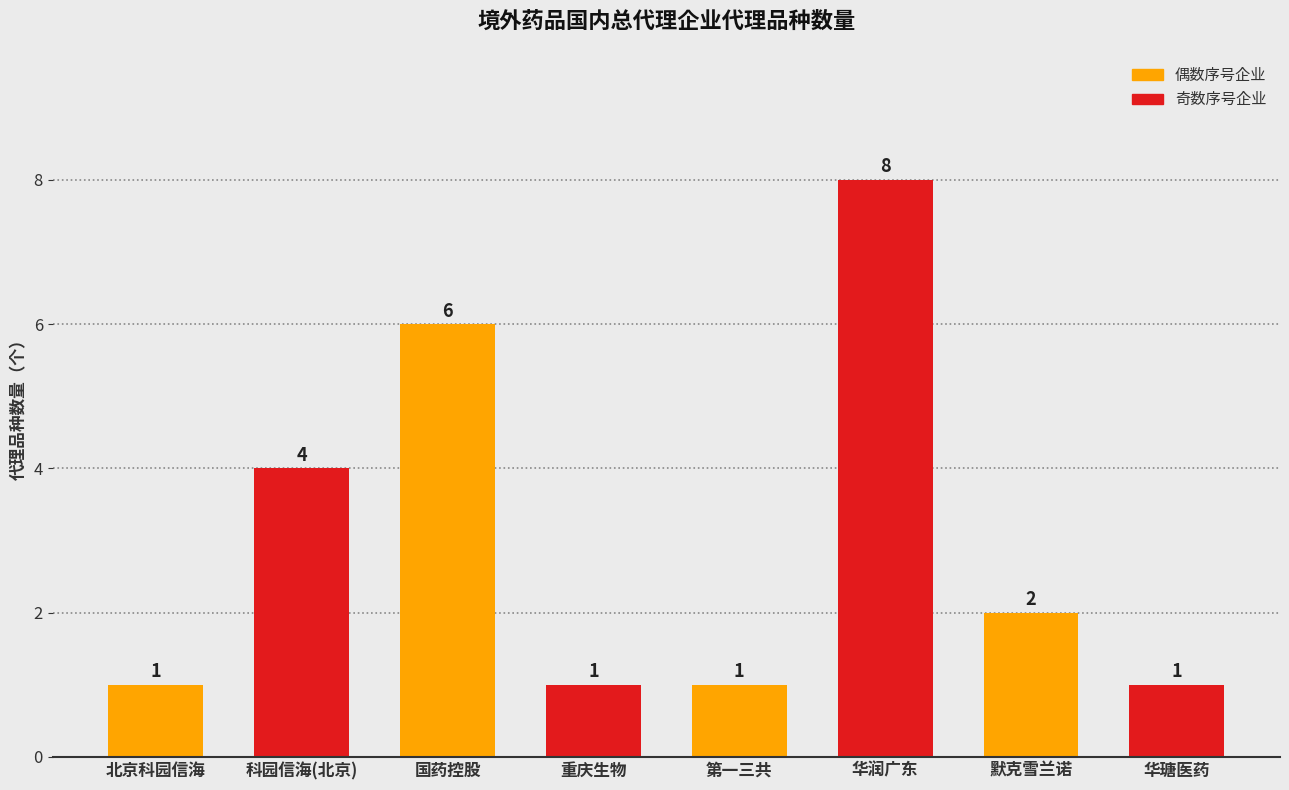

True or false: the data shows 1 at 第一三共.

True